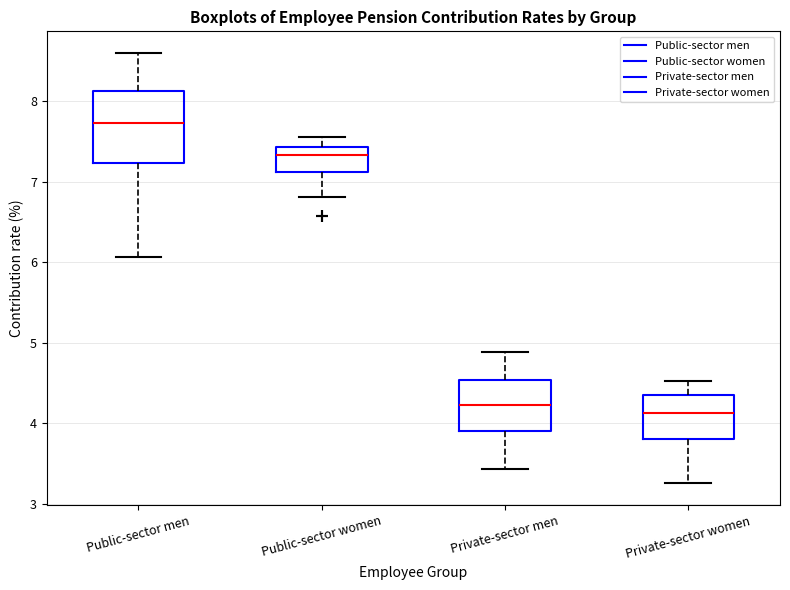

Comparing the boxes themselves (not the whiskers), which one is the tallest?

Public-sector men